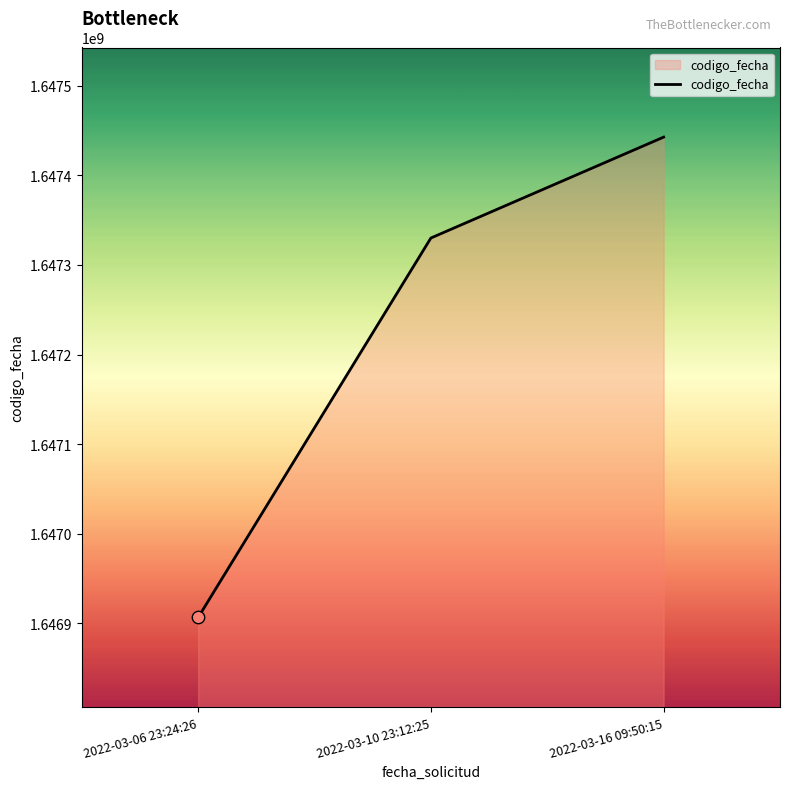

What is the ratio of the value at 2022-03-16 09:50:15 to the value at 2022-03-10 23:12:25?

1.0